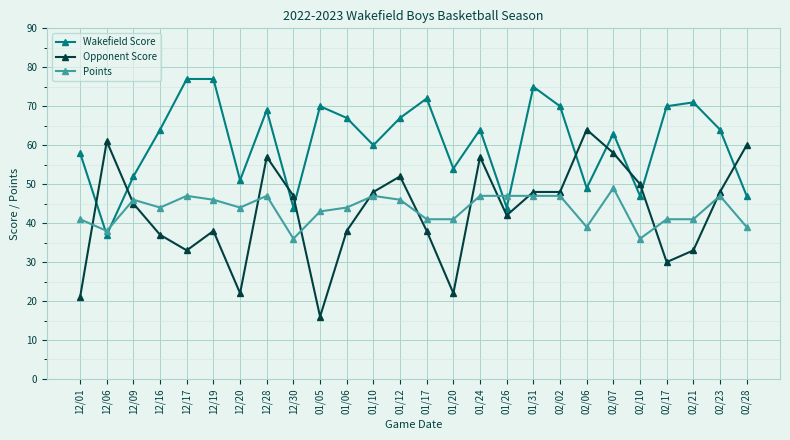

Read the Opponent Score value at 01/12.

52